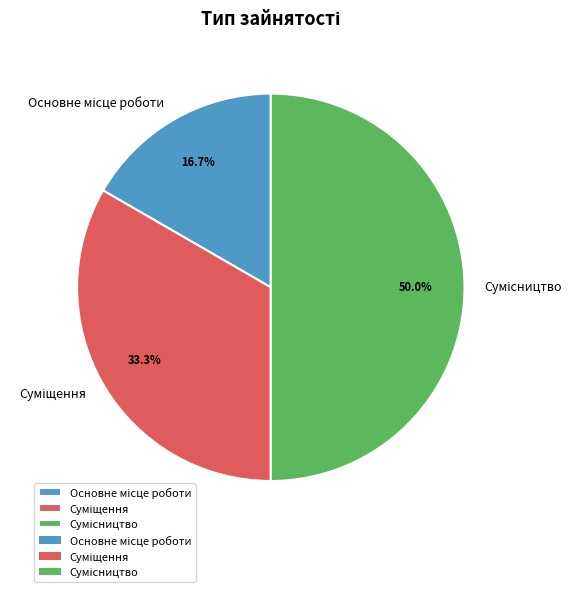

How many slices are in this pie chart?

3